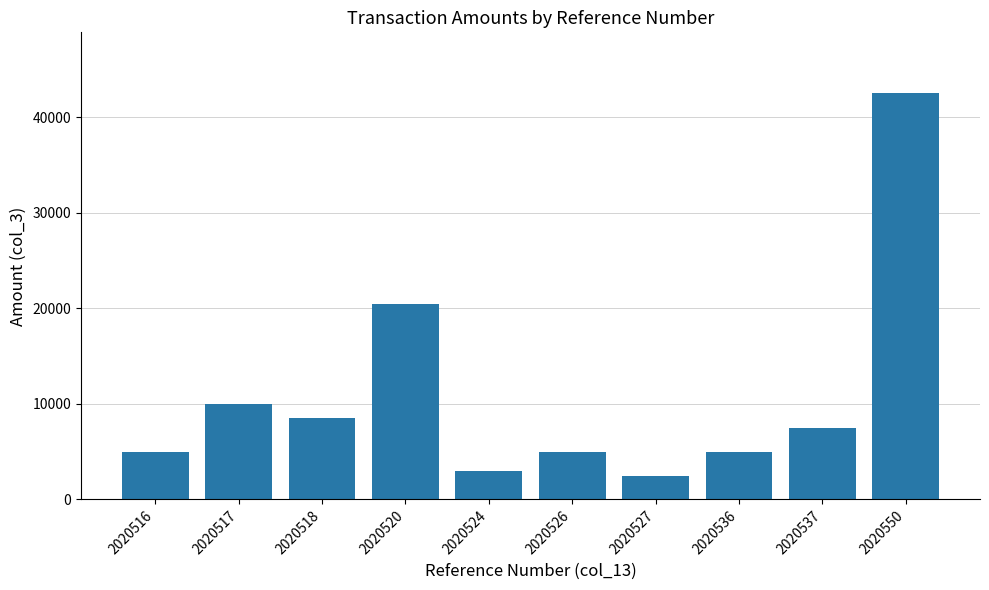

What is the smallest value displayed?

2500